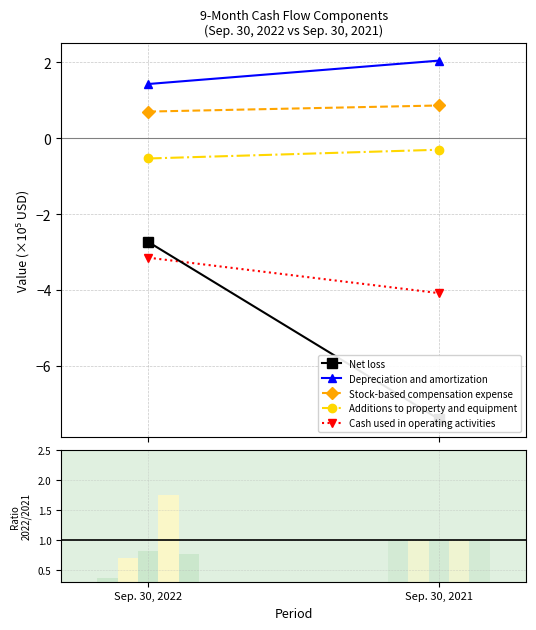

List the labels in order of Stock-based compensation expense value, largest first.

Sep. 30, 2021, Sep. 30, 2022